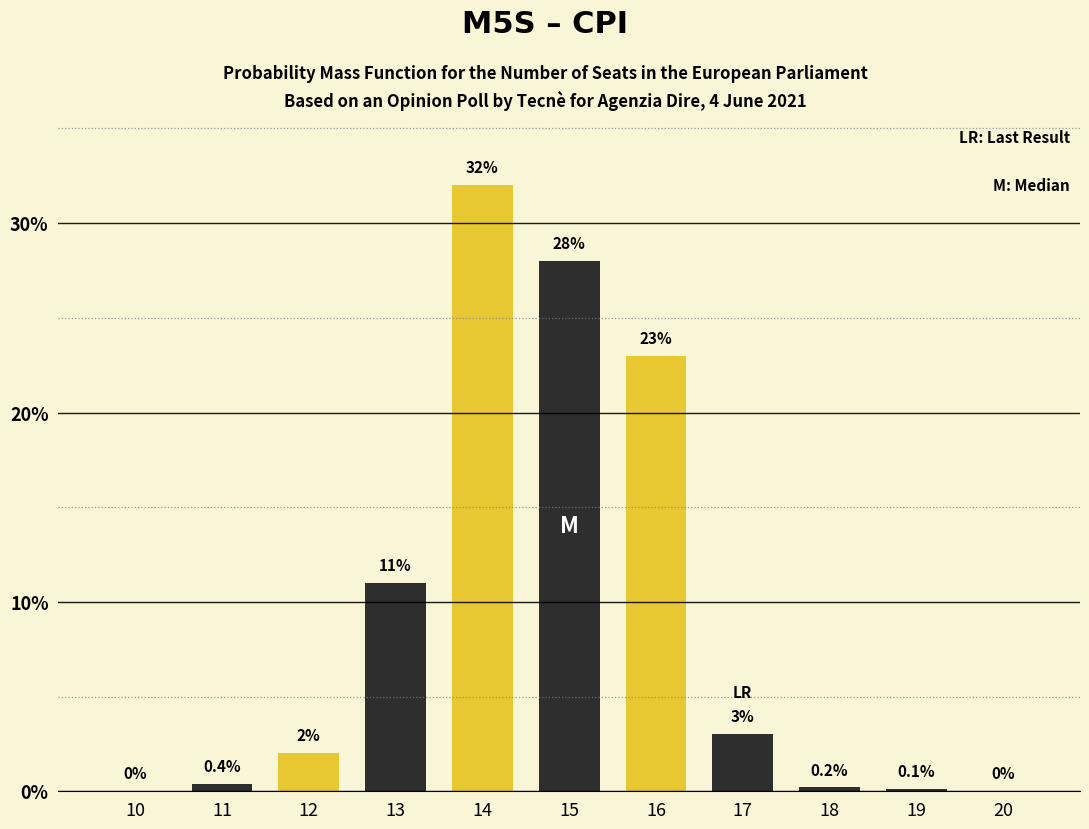

Reading left to right, list all the values displayed in this chart.

10=0.0	11=0.4	12=2.0	13=11.0	14=32.0	15=28.0	16=23.0	17=3.0	18=0.2	19=0.1	20=0.0